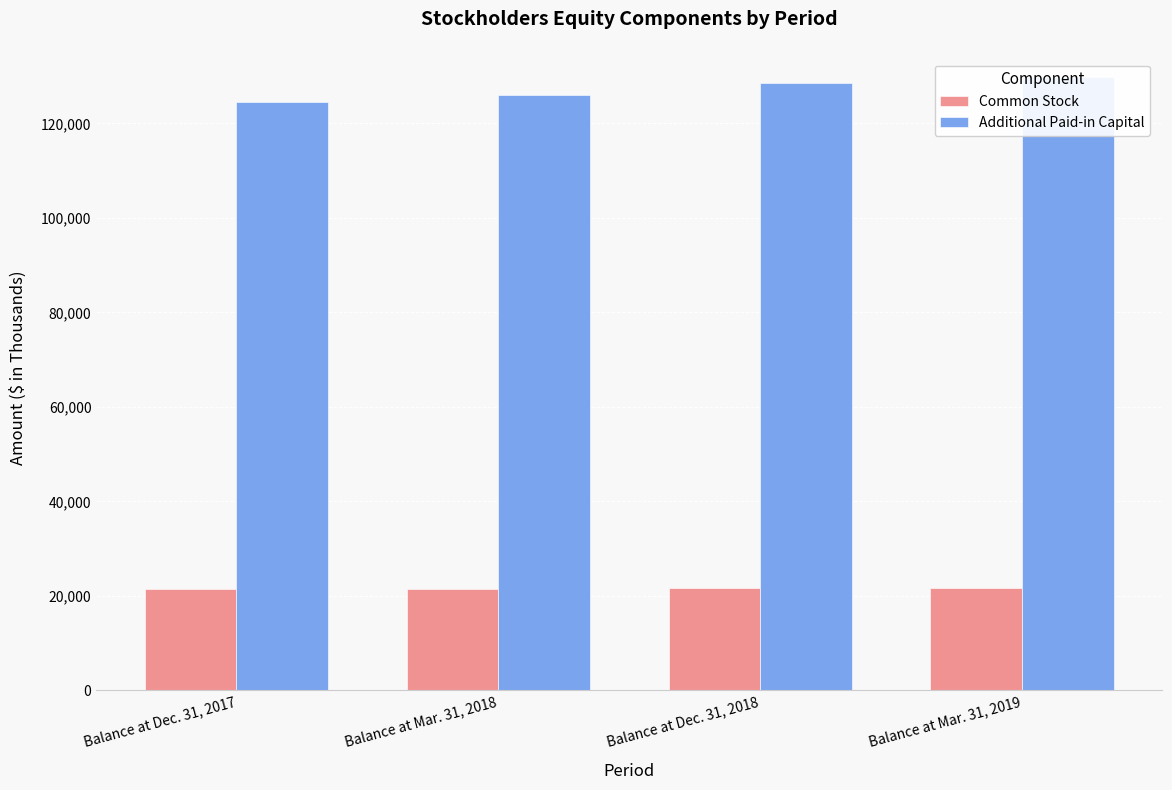

What value does the Common Stock series have at Balance at Dec. 31, 2018, to the nearest 5?

21615